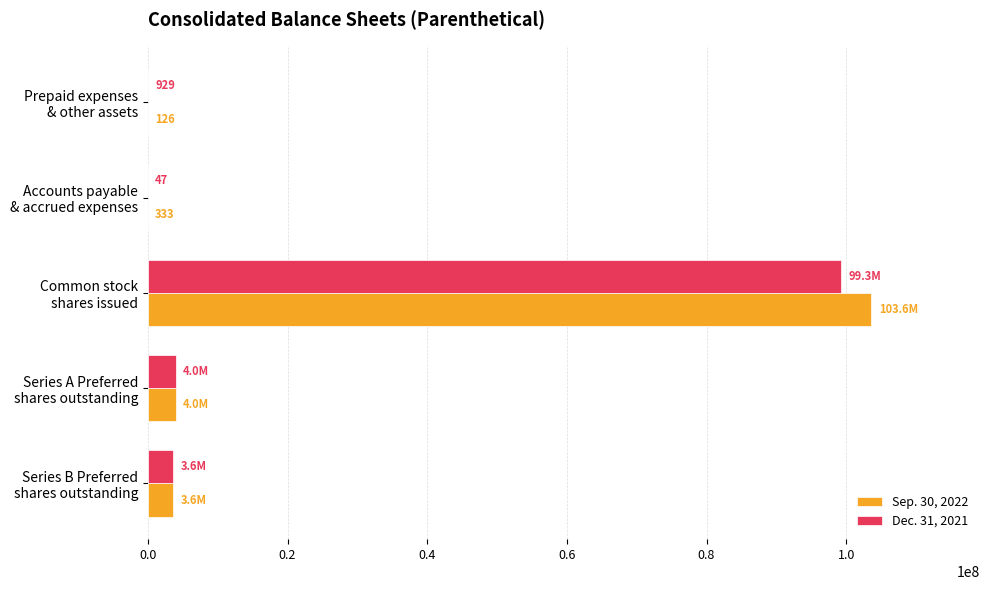

What are all the series names shown in the legend?

Sep. 30, 2022, Dec. 31, 2021